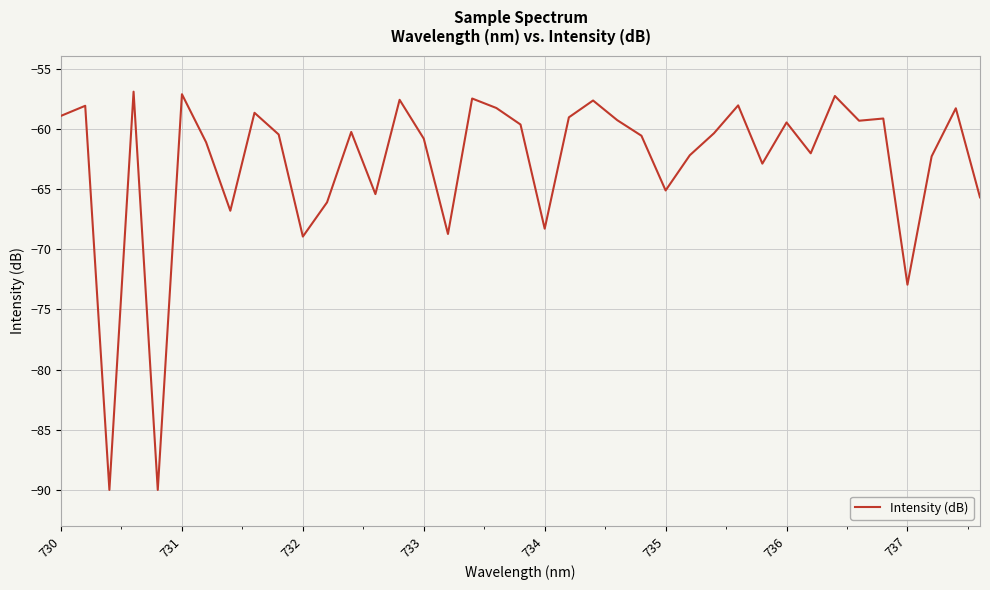

What is the smallest value displayed?

-90.0